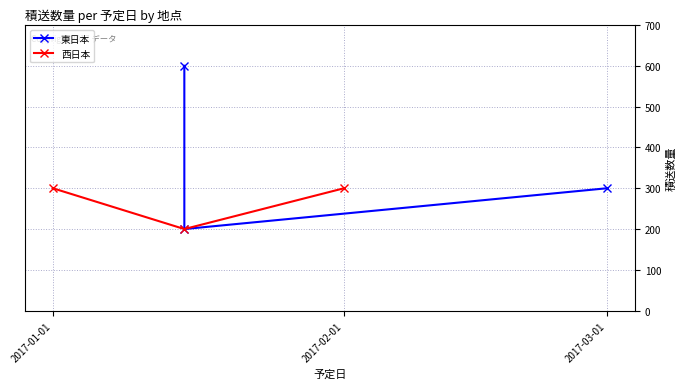

The value of 西日本 at 2017-01-01 is 300. True or false?

True